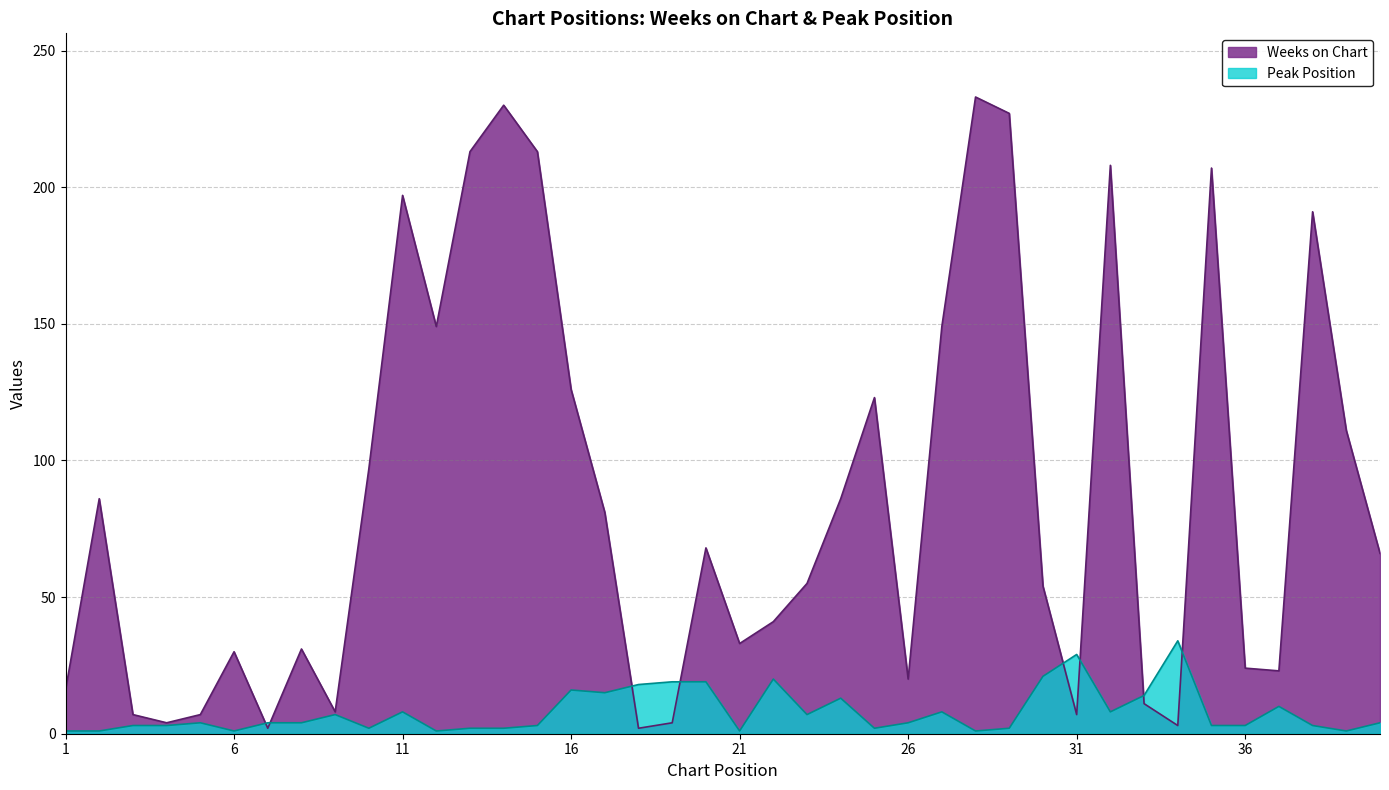

Which series has the largest range (max minus min)?

Weeks on Chart